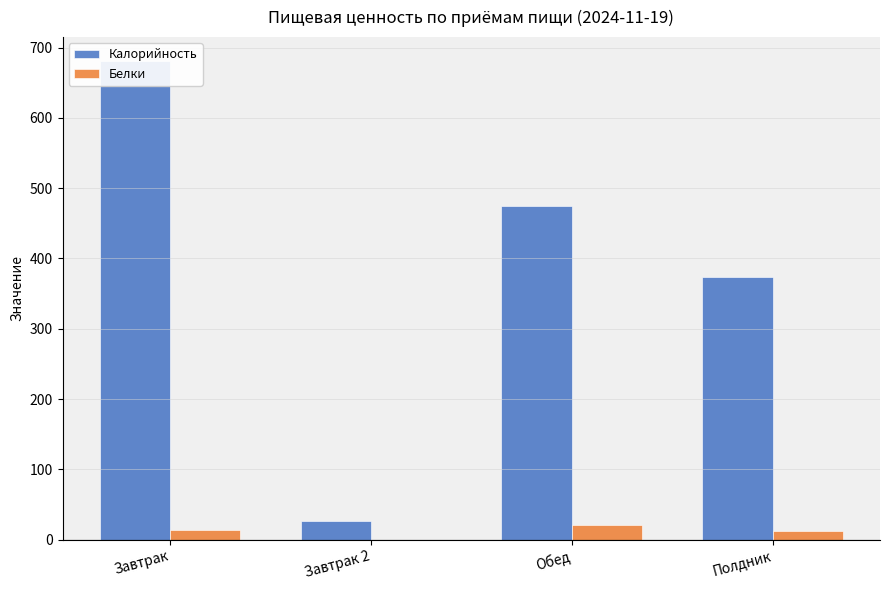

Which series has the largest total across all categories?

Калорийность